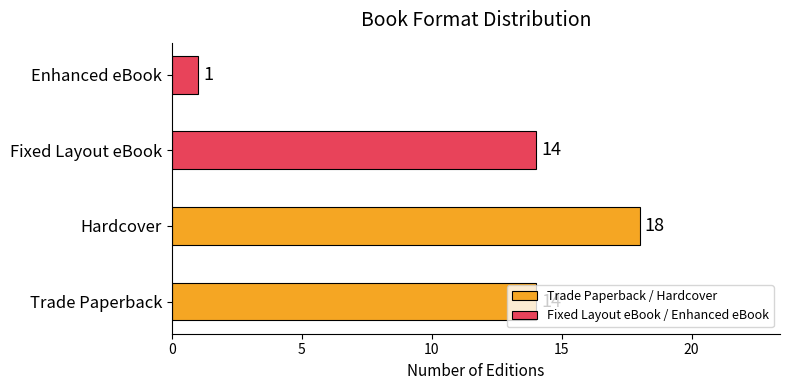

What is the ratio of the value at Fixed Layout eBook to the value at Trade Paperback?

1.0